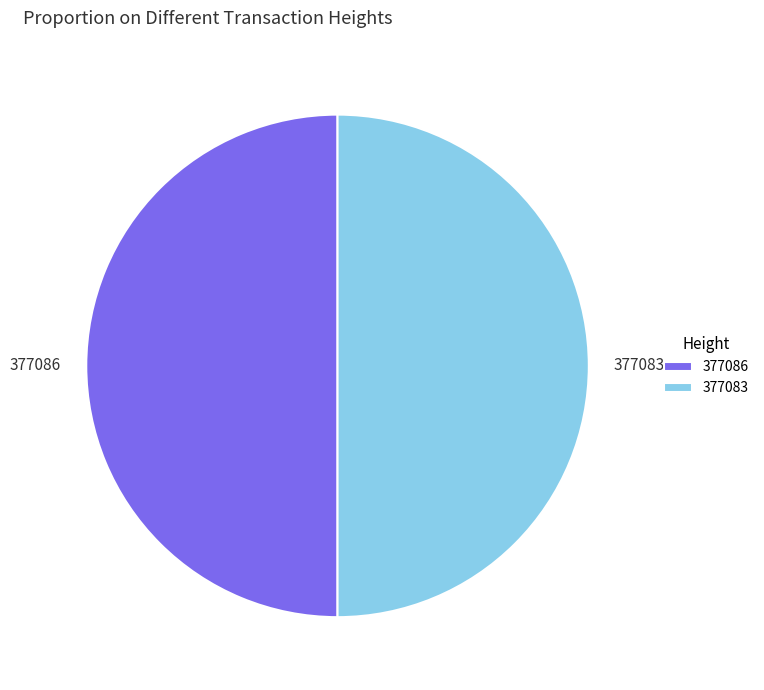

What is the ratio of the value at 377086 to the value at 377083?

1.0